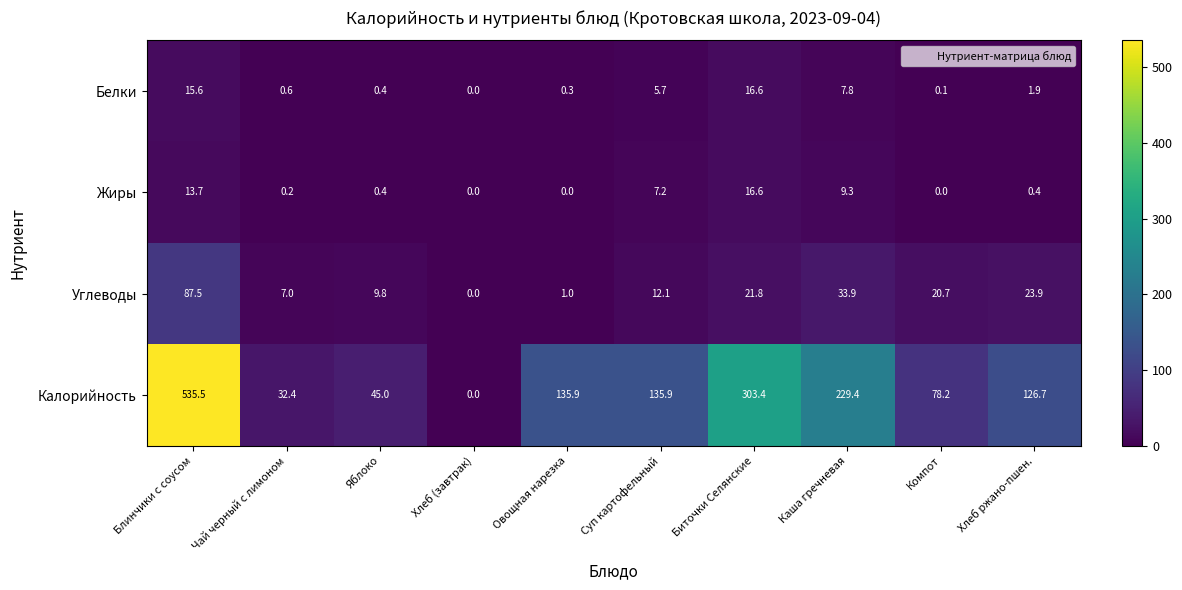

Rank the series at Суп картофельный from lowest to highest value.

Белки, Жиры, Углеводы, Калорийность